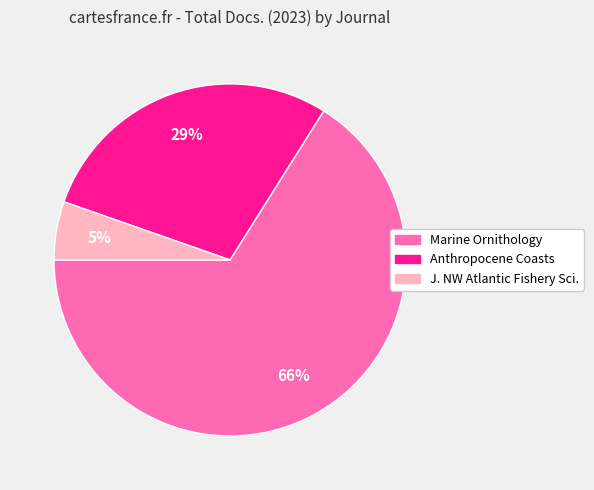

To the nearest percent, what is the average slice percentage?

33%